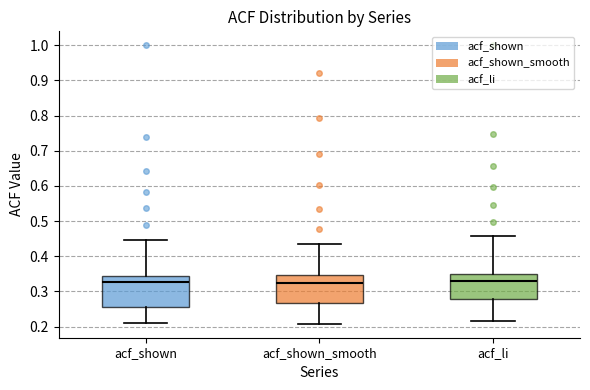

Where is the lower edge of the box for acf_shown on the y-axis? The values are not printed on the chart, so give them approximately, as read against the axis.

0.26